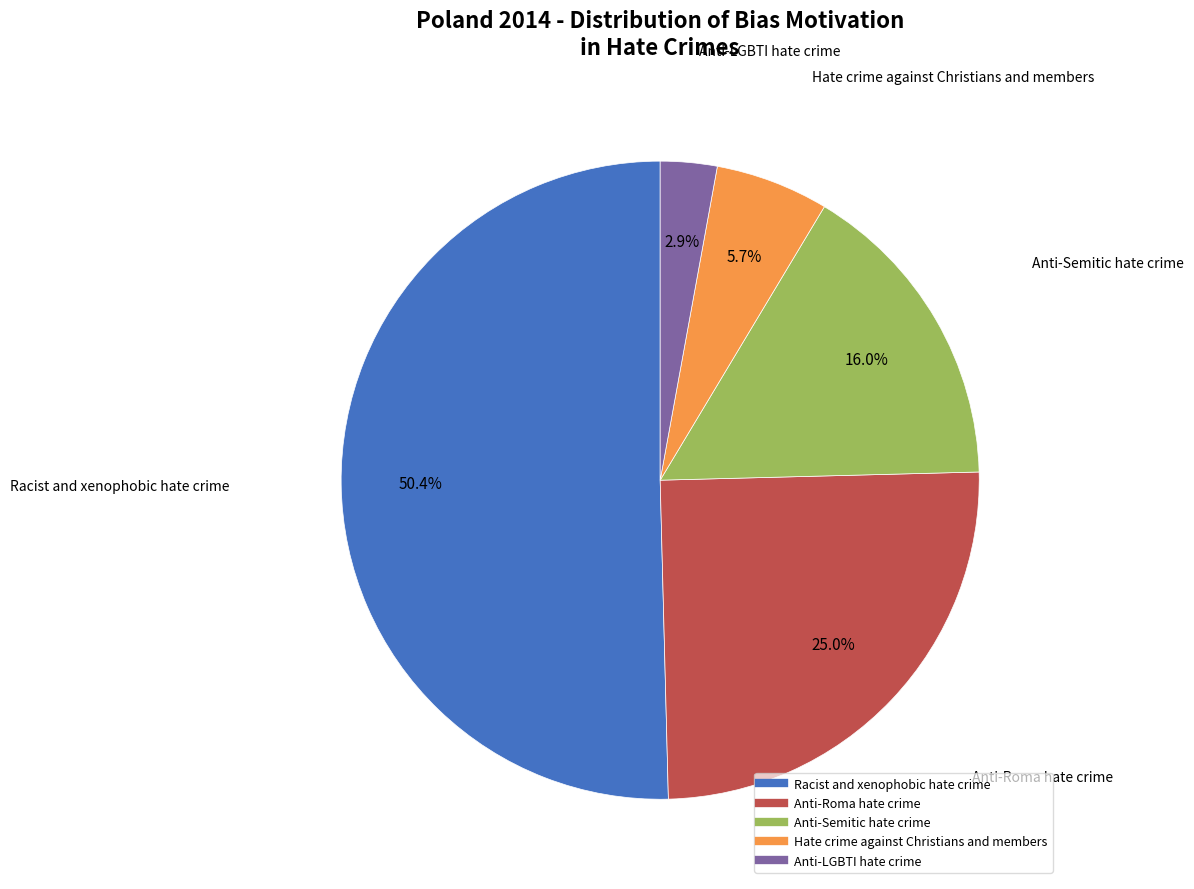

Is the sum of Racist and xenophobic hate crime and Anti-Semitic hate crime greater than half?

Yes